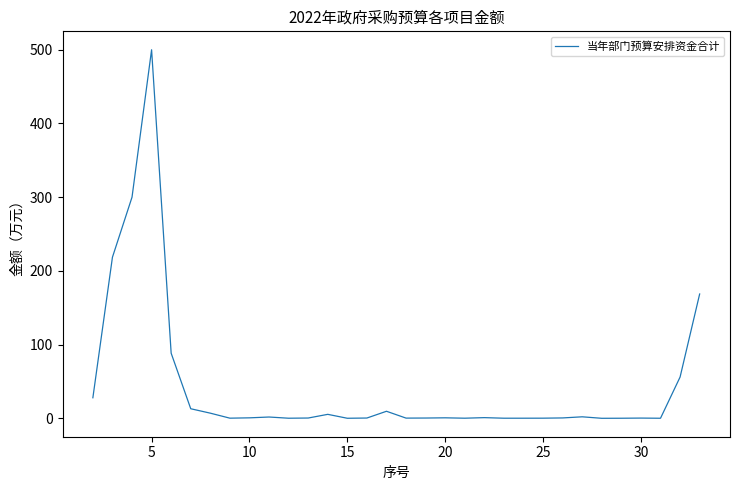

What is the maximum value shown in the chart?

500.0